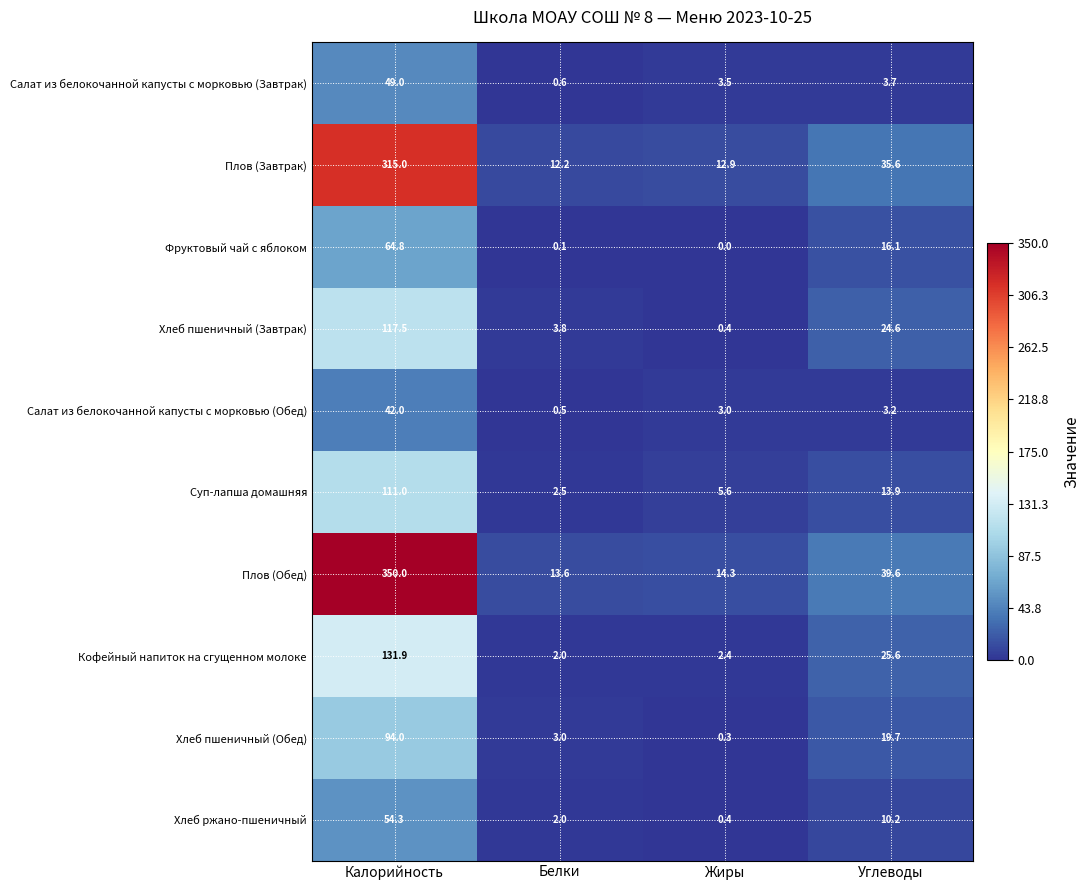

What is the difference between the second highest and minimum values in the Суп-лапша домашняя series?

11.4